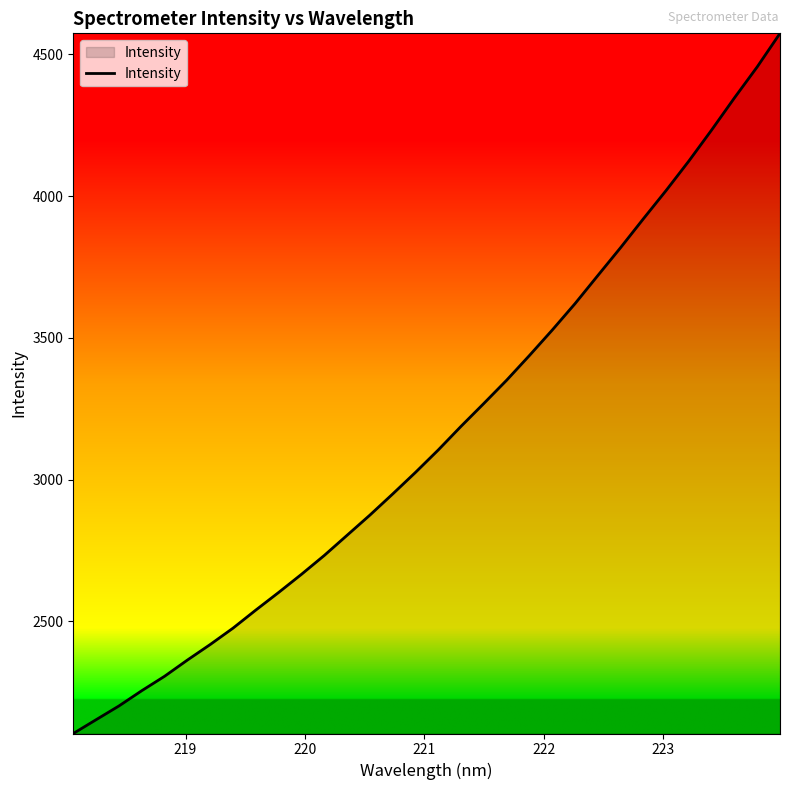

What is the minimum value shown in the chart?

2104.7